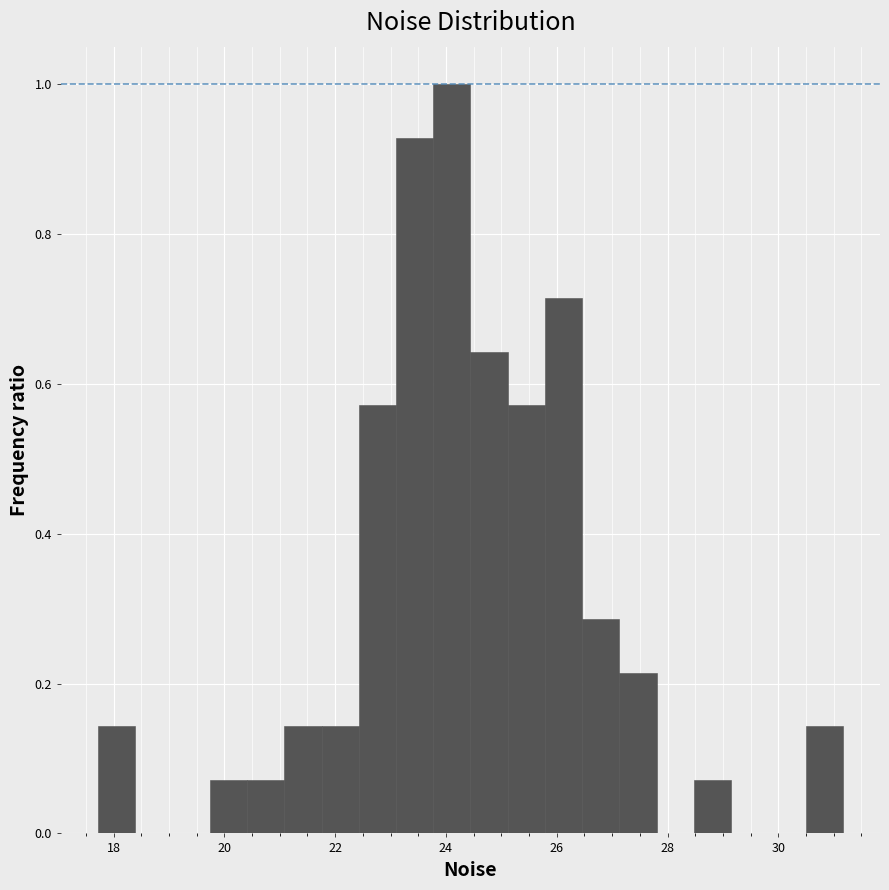

Around what value on the x-axis is the tallest bar? Give the approximate position of its centre, as read against the axis.

24.2